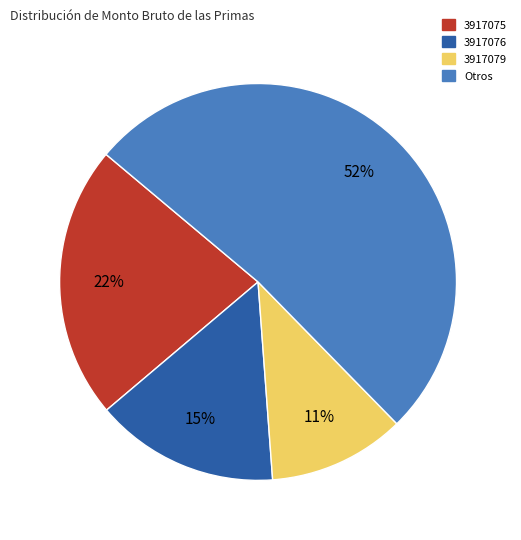

Does any single category account for the majority?

Yes